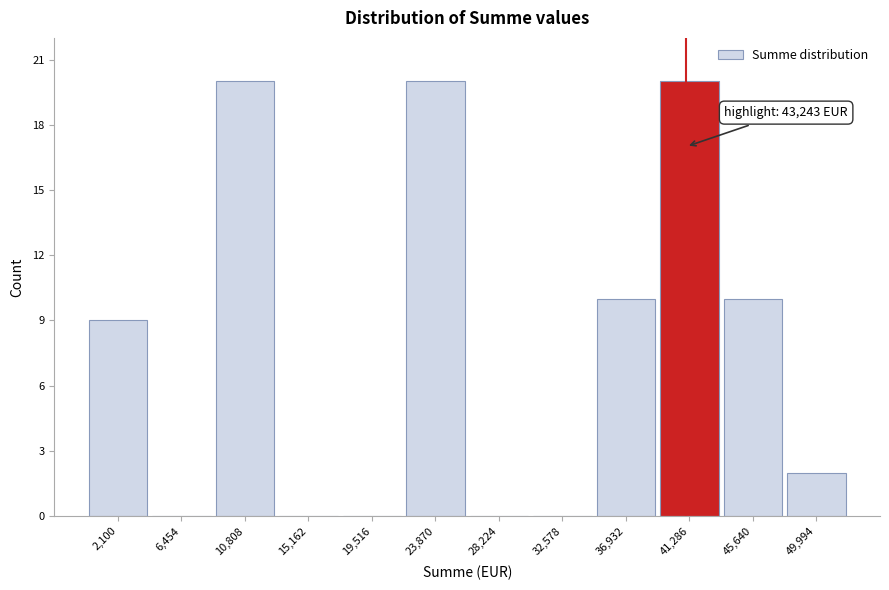

Reading right to left, what are all the values shown in this chart?

49,994=2	45,640=10	41,286=20	36,932=10	32,578=0	28,224=0	23,870=20	19,516=0	15,162=0	10,808=20	6,454=0	2,100=9